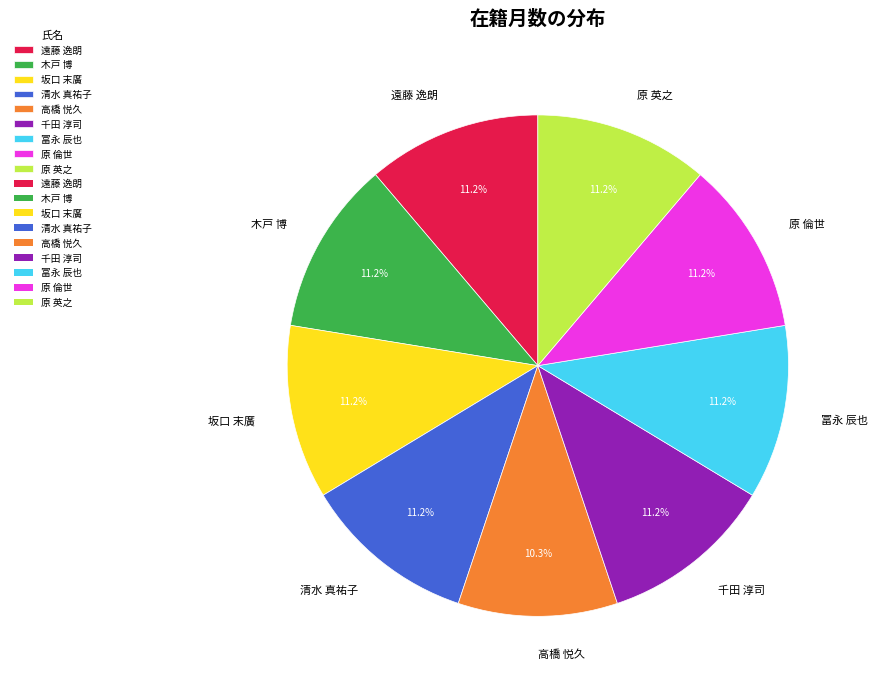

To the nearest percent, what percentage of the pie is 坂口 末廣?

11%